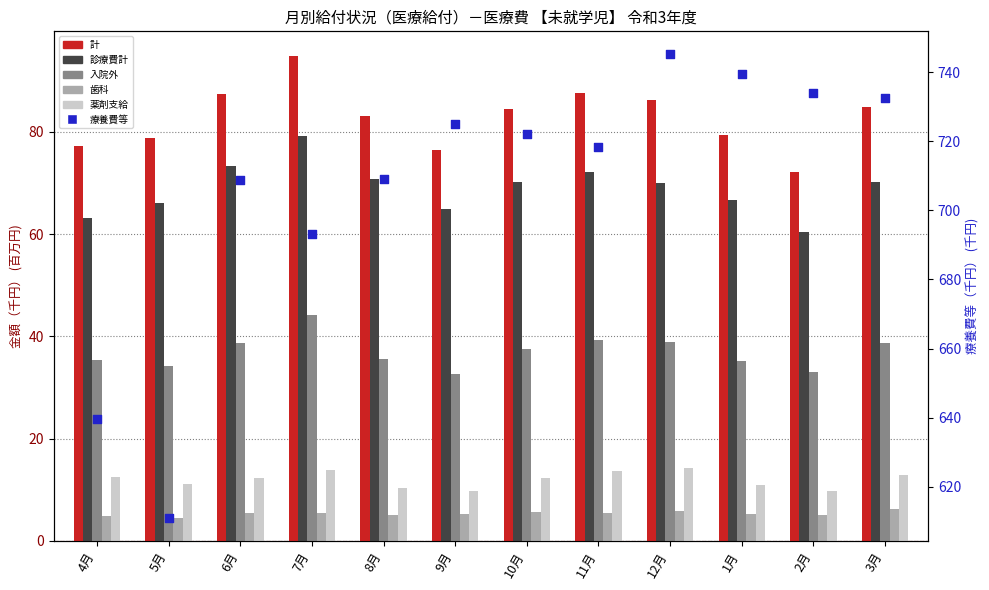

What are all the series names shown in the legend?

計, 診療費計, 入院外, 歯科, 薬剤支給, 療養費等